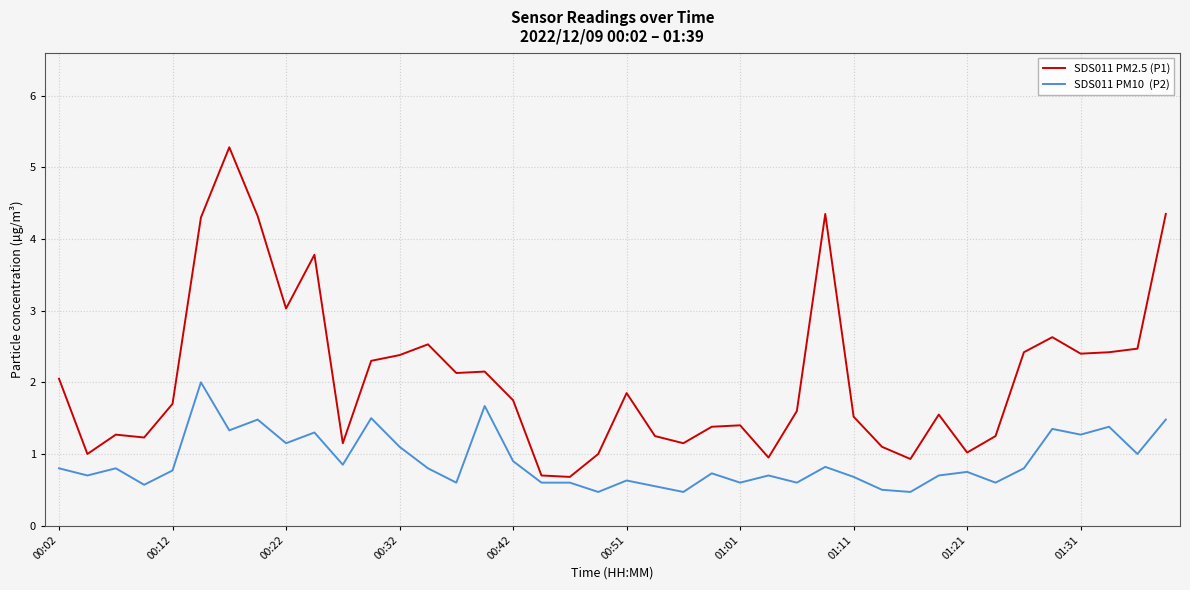

What is the greatest value displayed?

5.3